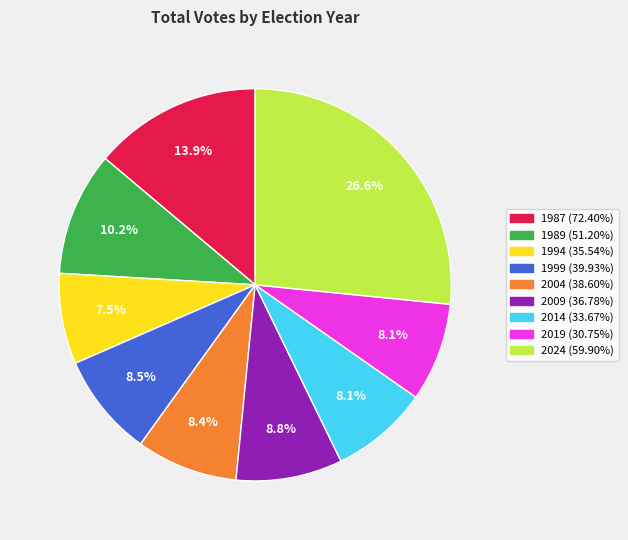

Approximately how many times larger is the value at 2009 (36.78%) compared to 2004 (38.60%)?

1.0